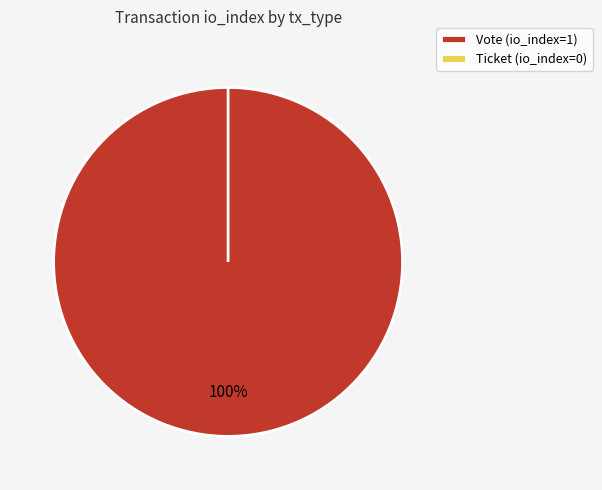

Rank the categories by value from highest to lowest.

Vote, Ticket